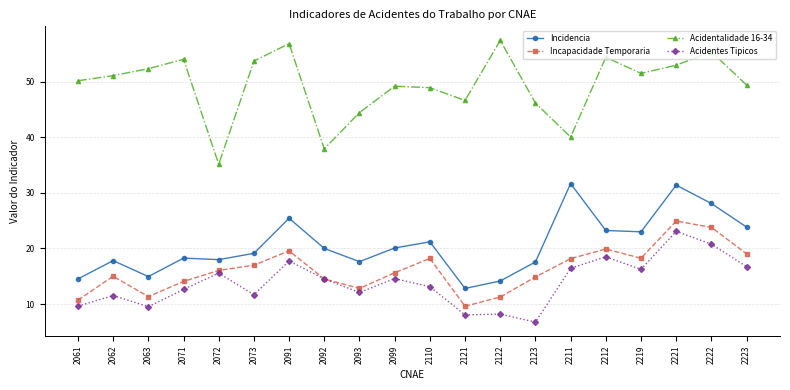

The value of Incidencia at 2099 is 20.1. True or false?

True